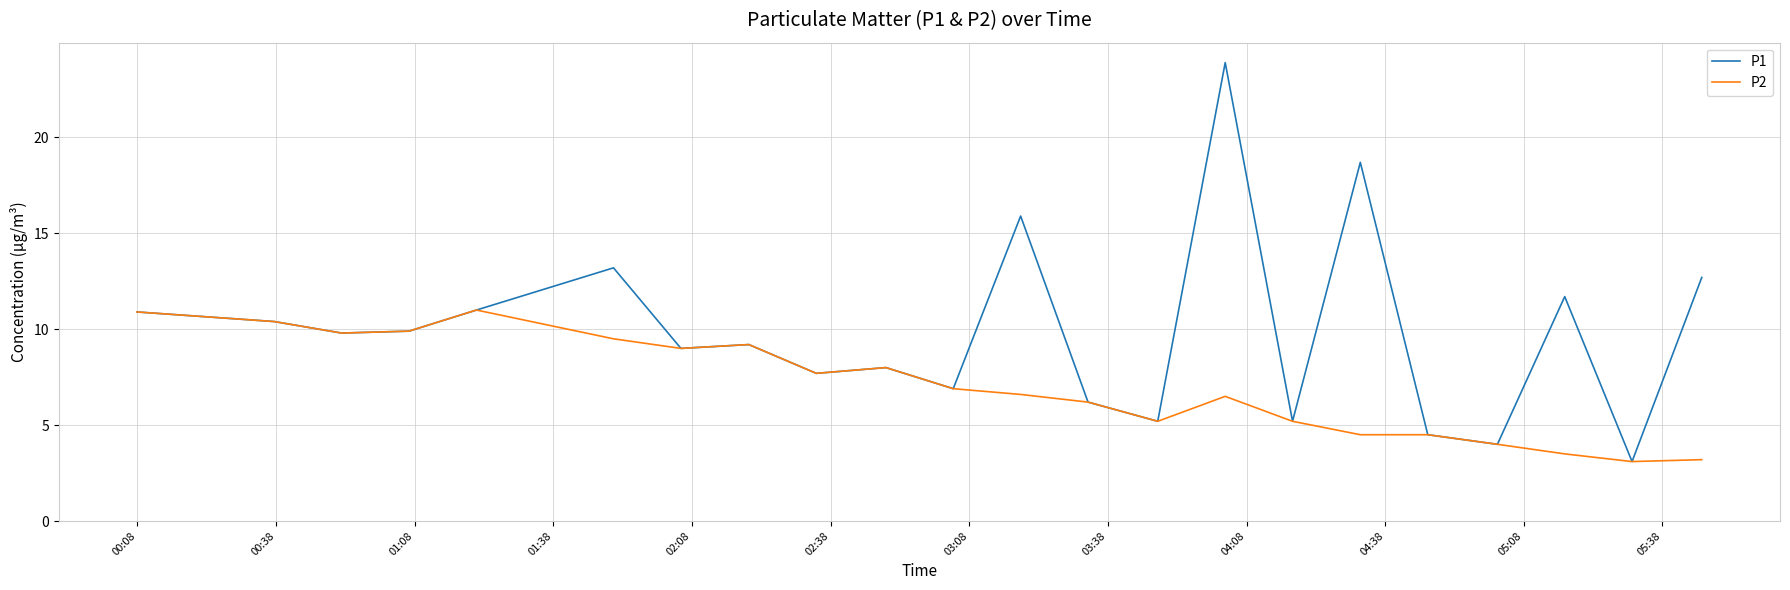

How many categories are shown in the chart?

22